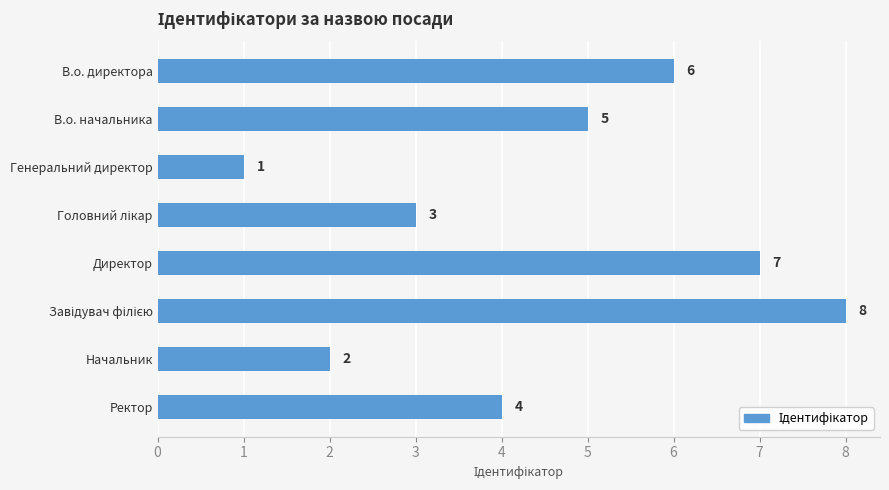

What is the greatest value displayed?

8